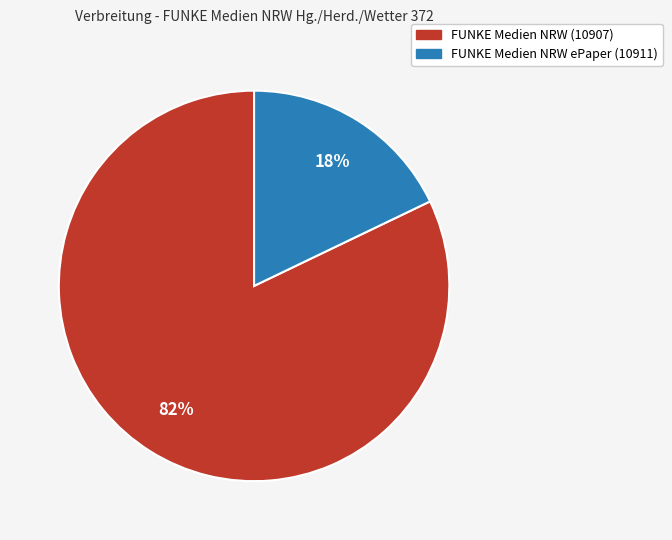

Count the number of slices in the pie.

2